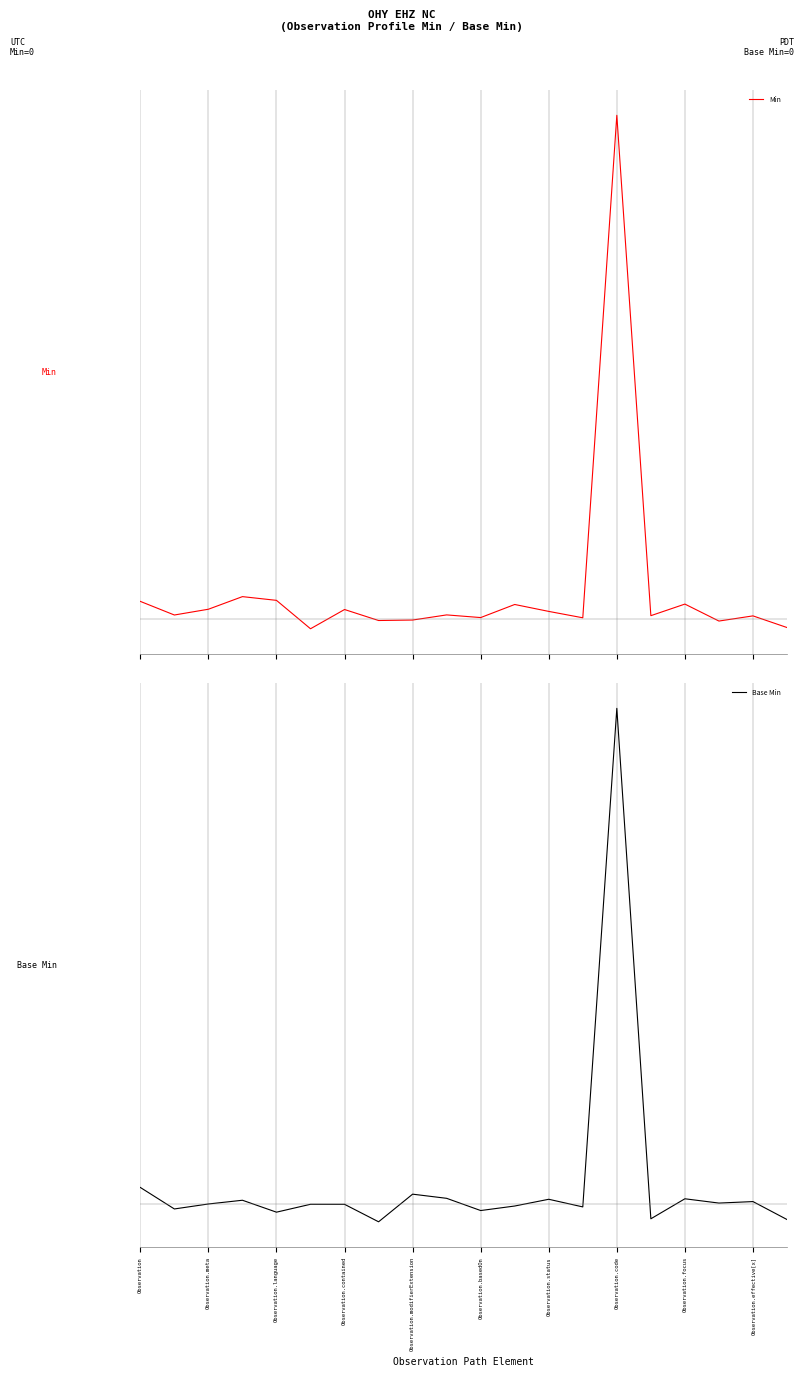

Rank the series by their maximum value, from lowest to highest.

Base Min, Min